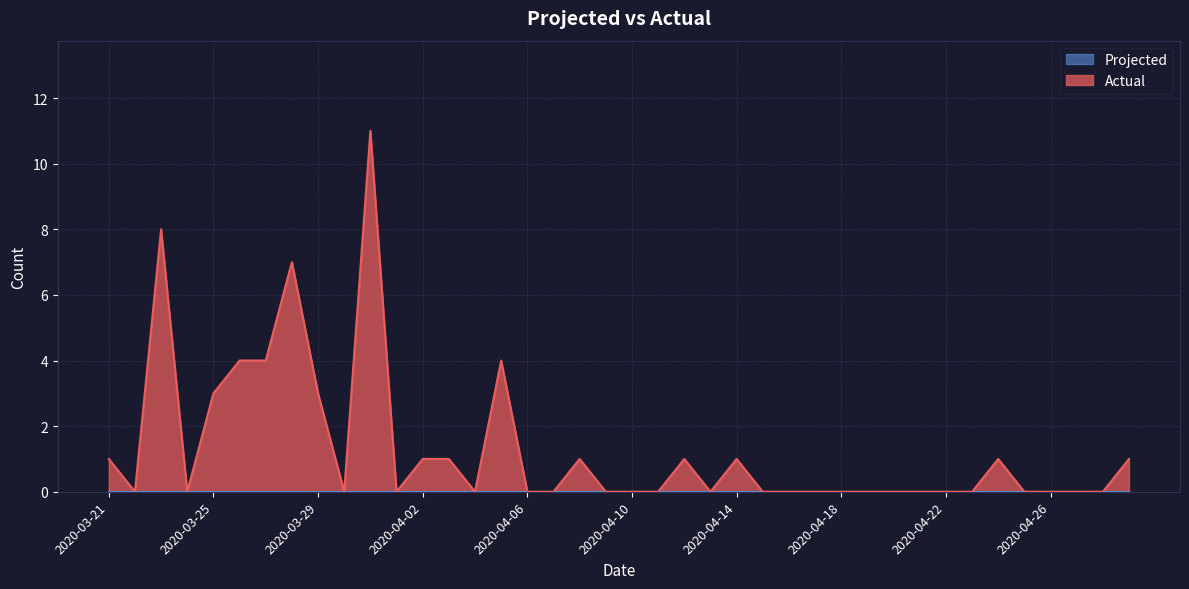

Rank the categories by value from highest to lowest.

2020-03-31, 2020-03-23, 2020-03-28, 2020-03-26, 2020-03-27, 2020-04-05, 2020-03-25, 2020-03-29, 2020-03-21, 2020-04-02, 2020-04-03, 2020-04-08, 2020-04-12, 2020-04-14, 2020-04-24, 2020-04-29, 2020-03-22, 2020-03-24, 2020-03-30, 2020-04-01, 2020-04-04, 2020-04-06, 2020-04-07, 2020-04-09, 2020-04-10, 2020-04-11, 2020-04-13, 2020-04-15, 2020-04-16, 2020-04-17, 2020-04-18, 2020-04-19, 2020-04-20, 2020-04-21, 2020-04-22, 2020-04-23, 2020-04-25, 2020-04-26, 2020-04-27, 2020-04-28